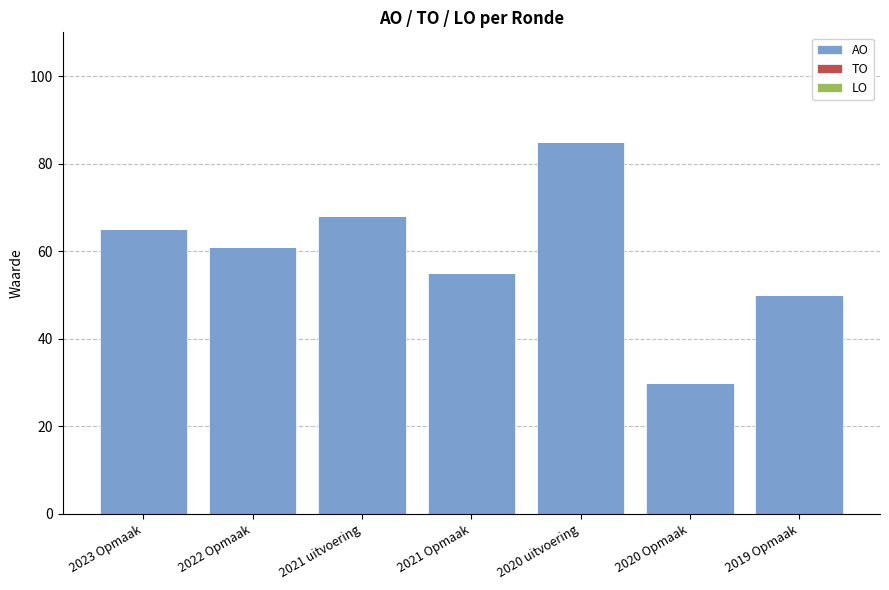

Rank the categories by value from lowest to highest.

2020 Opmaak, 2019 Opmaak, 2021 Opmaak, 2022 Opmaak, 2023 Opmaak, 2021 uitvoering, 2020 uitvoering